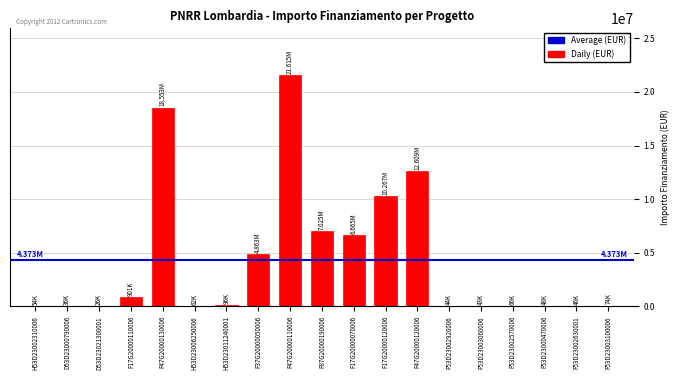

Approximately how many times larger is the value at F17G20000120006 compared to F37G20000050006?

2.1